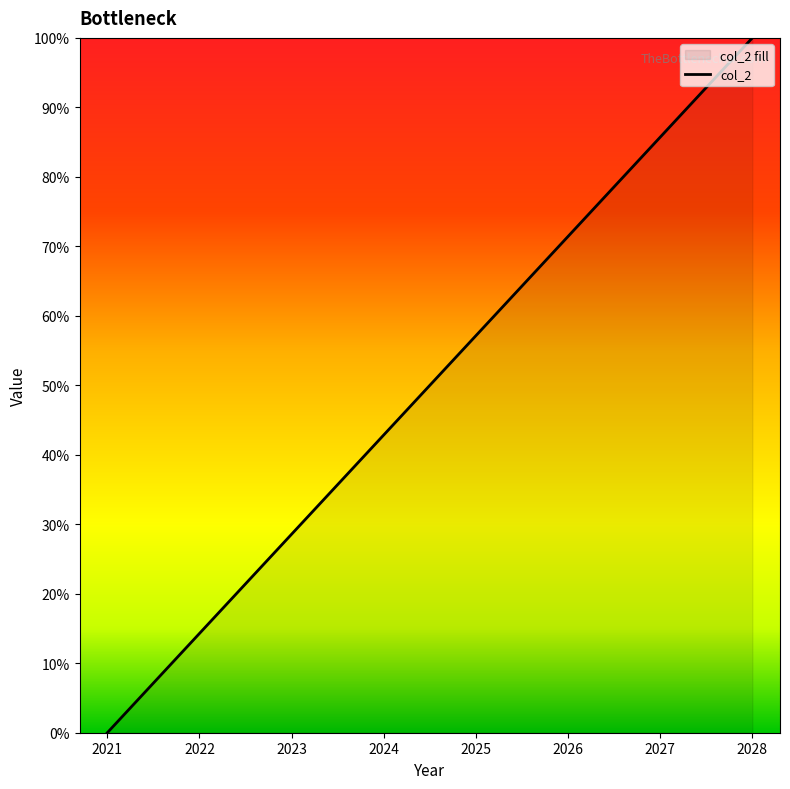

Rank the categories by value from highest to lowest.

2028, 2027, 2026, 2025, 2024, 2023, 2022, 2021